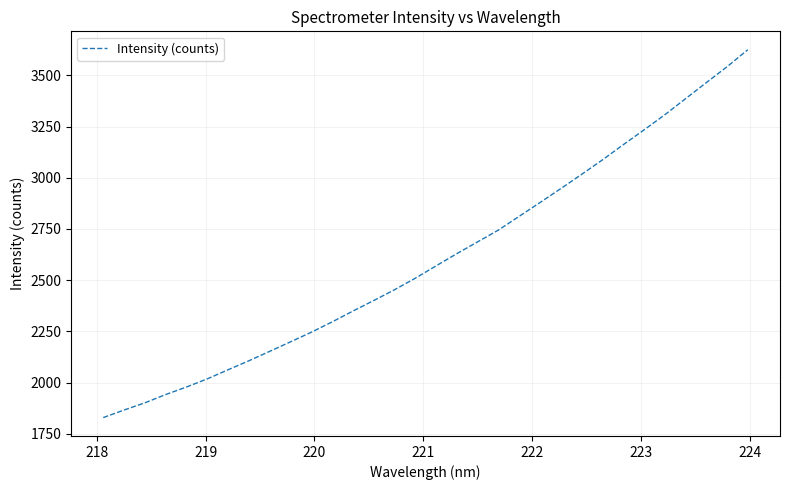

What is the difference between the maximum and minimum values?

1795.6